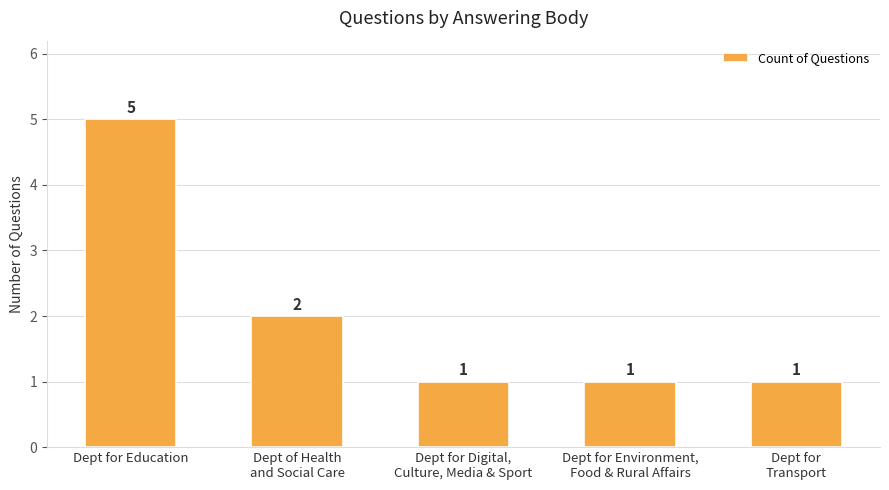

What is the smallest value displayed?

1